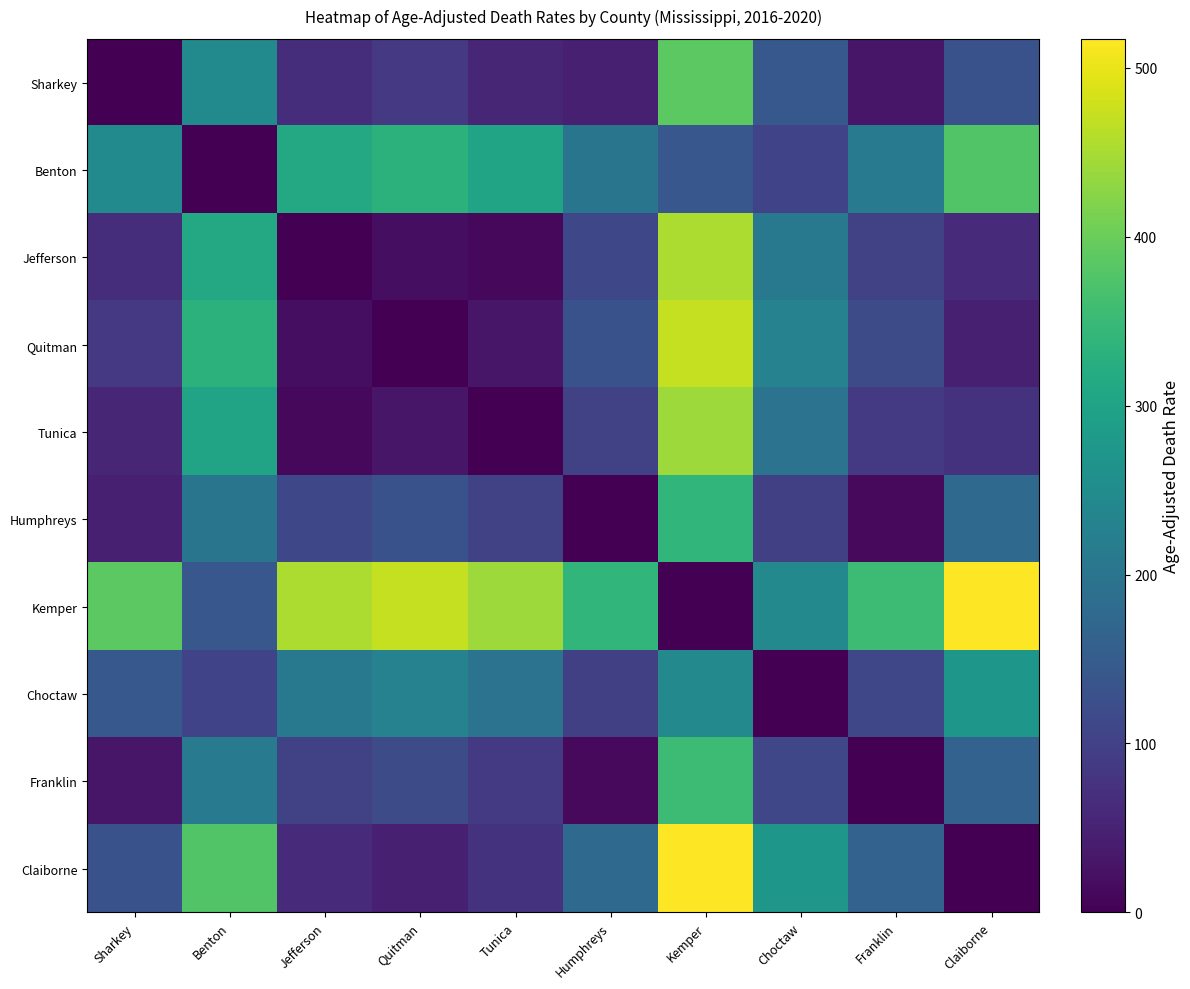

Which has a higher value, Jefferson or Benton?

Benton